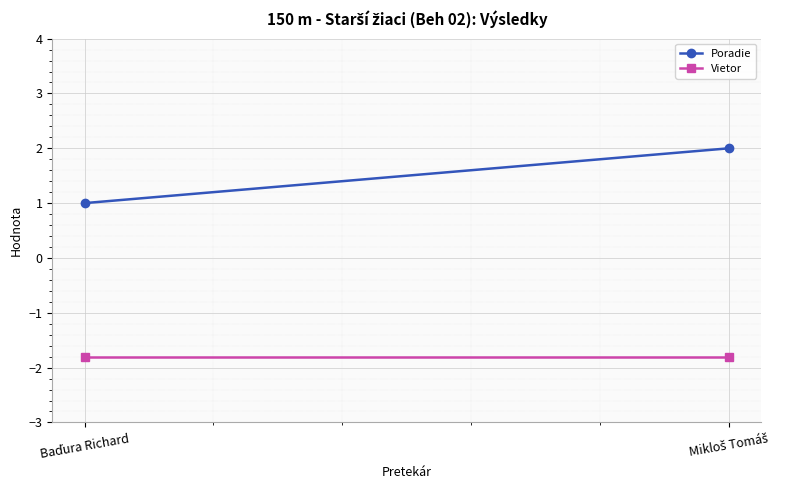

Which has a higher value, Baďura Richard or Mikloš Tomáš?

Mikloš Tomáš